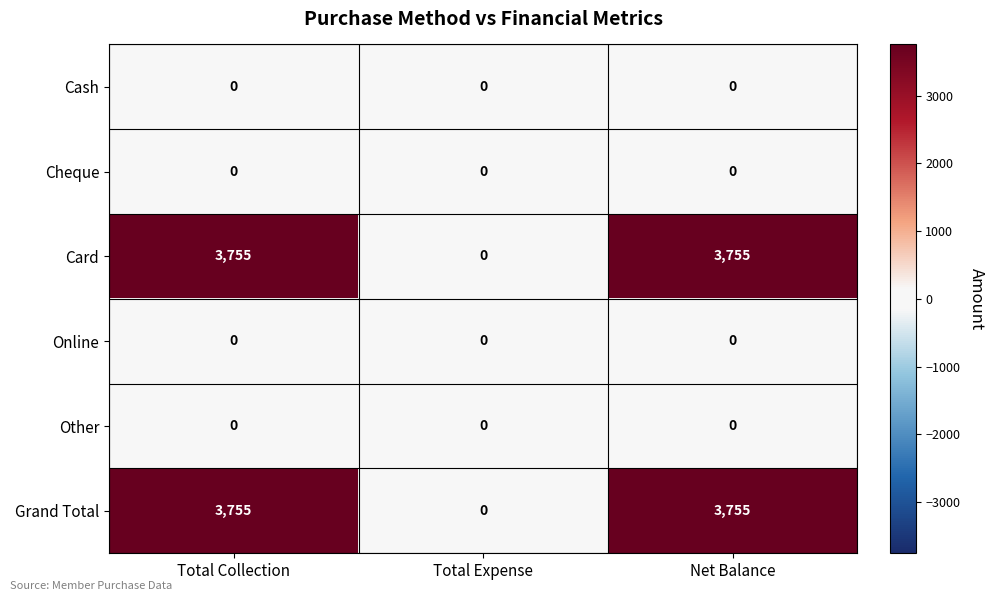

At which label is Card closest to 1877?

Total Expense